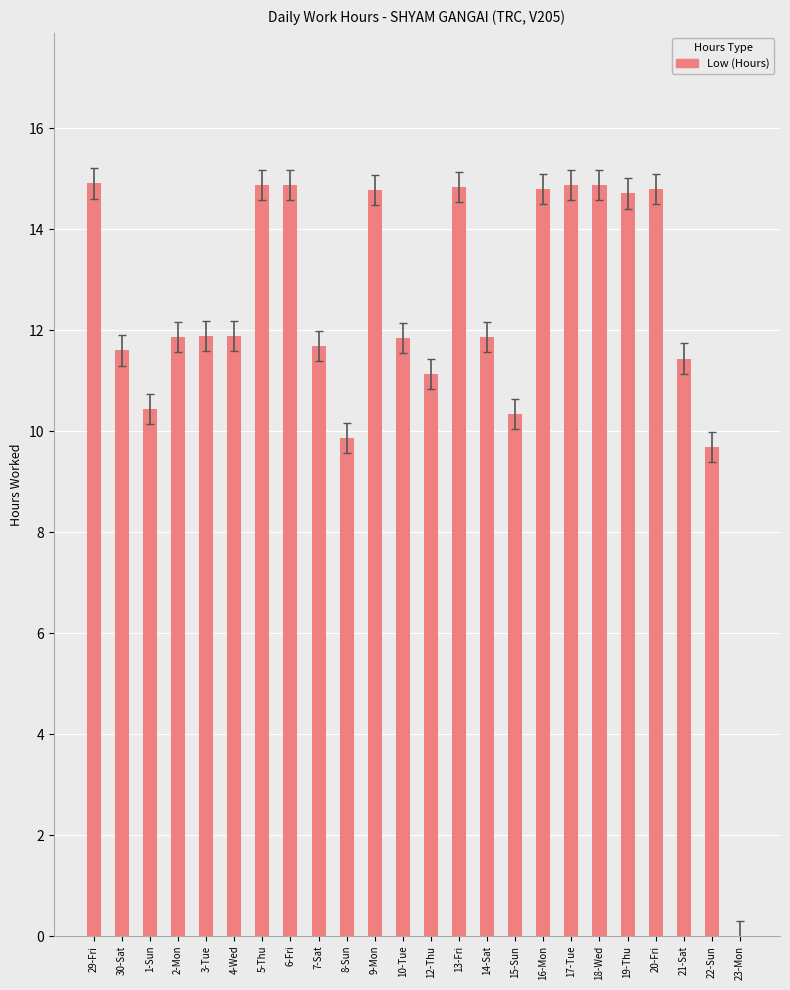

What is the sum of the values at 8-Sun and 21-Sat?

21.3